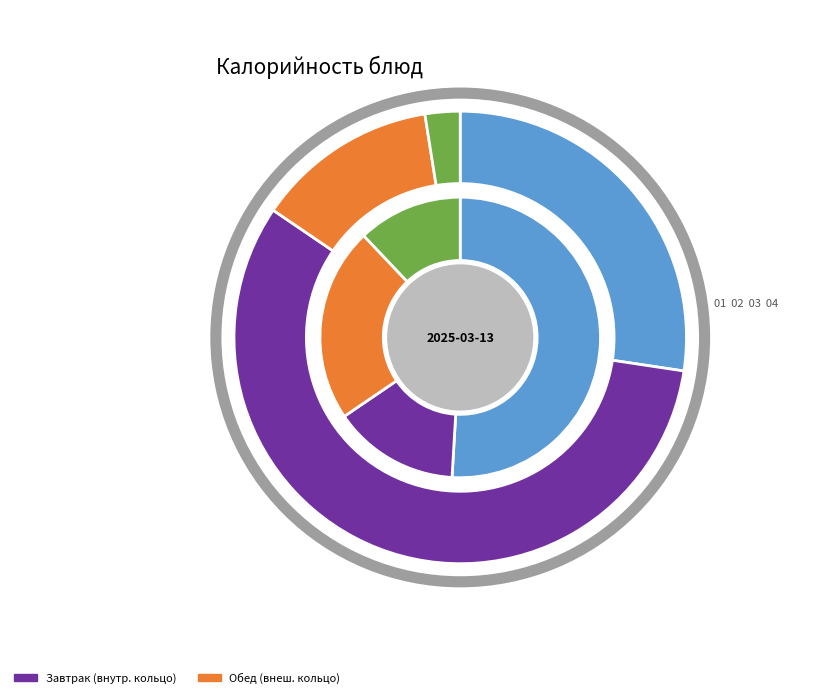

To the nearest percent, what portion does чай с сахаром represent?

1%